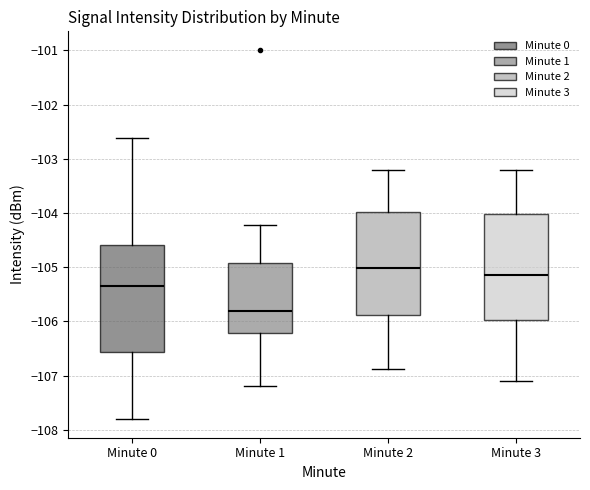

Which box has the highest median line?

Minute 2